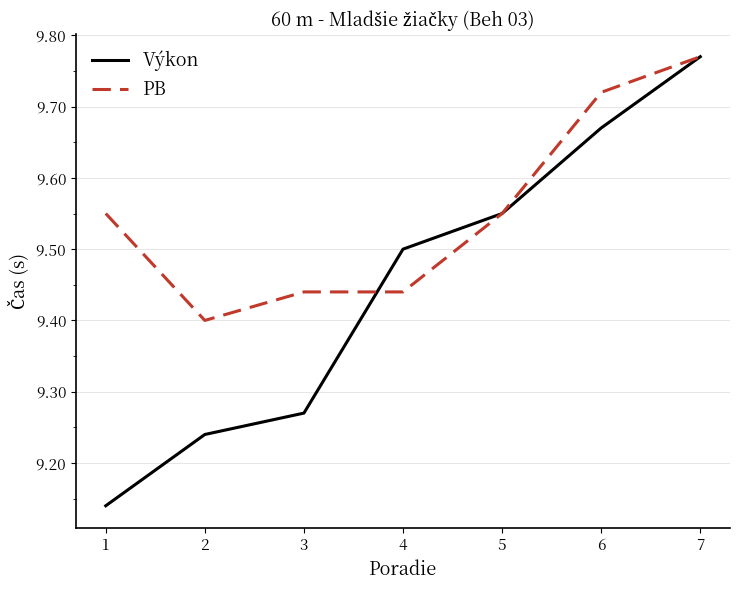

The Výkon series shows 14.1 at 2. True or false?

False